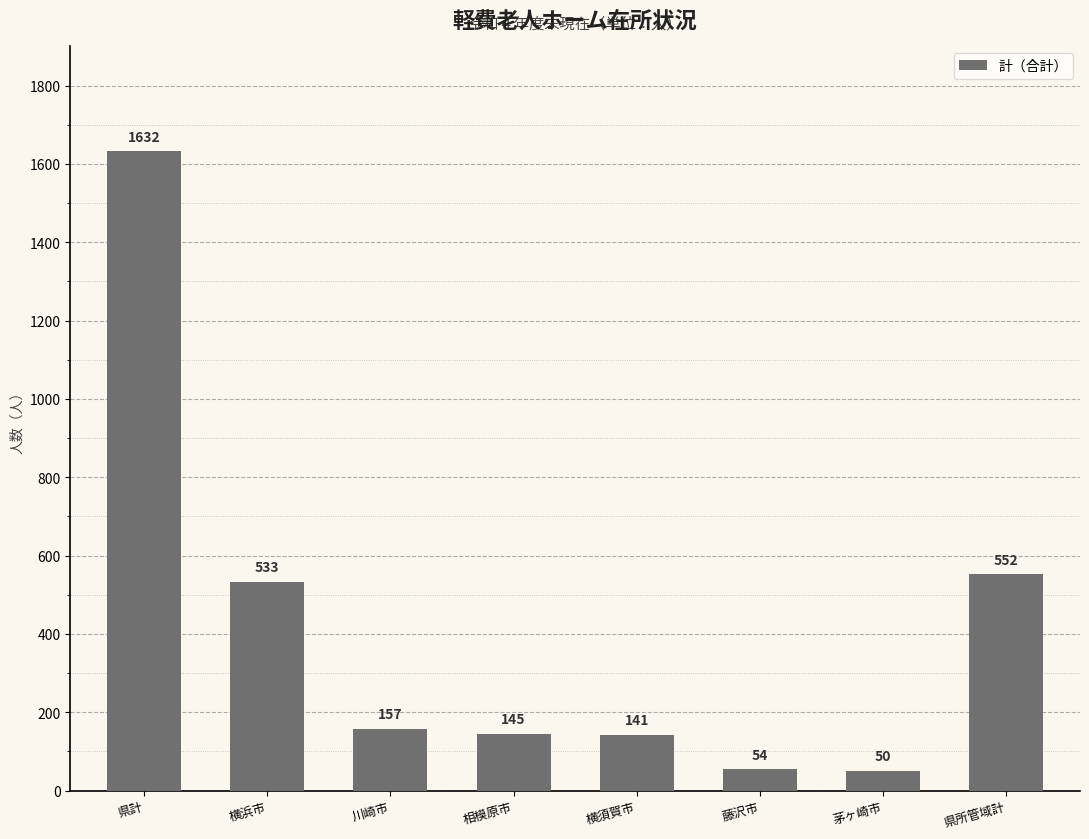

What is the minimum value shown in the chart?

50